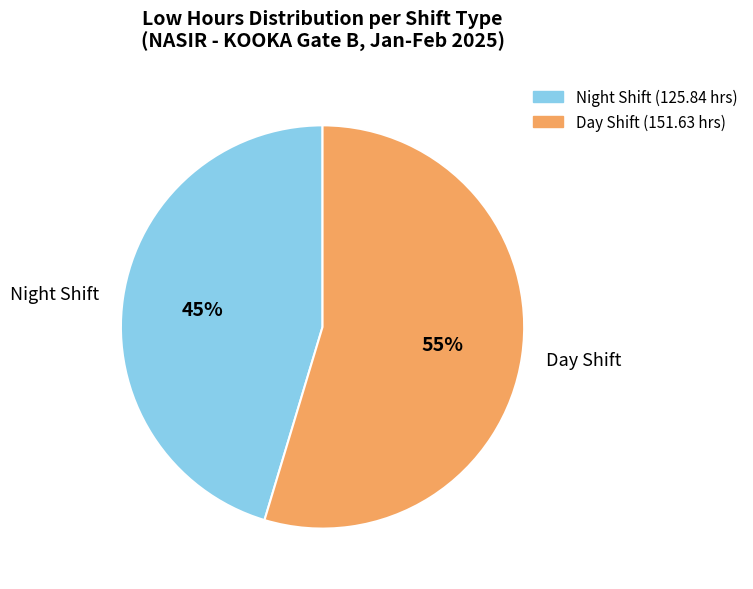

Which has a higher value, Night Shift or Day Shift?

Day Shift